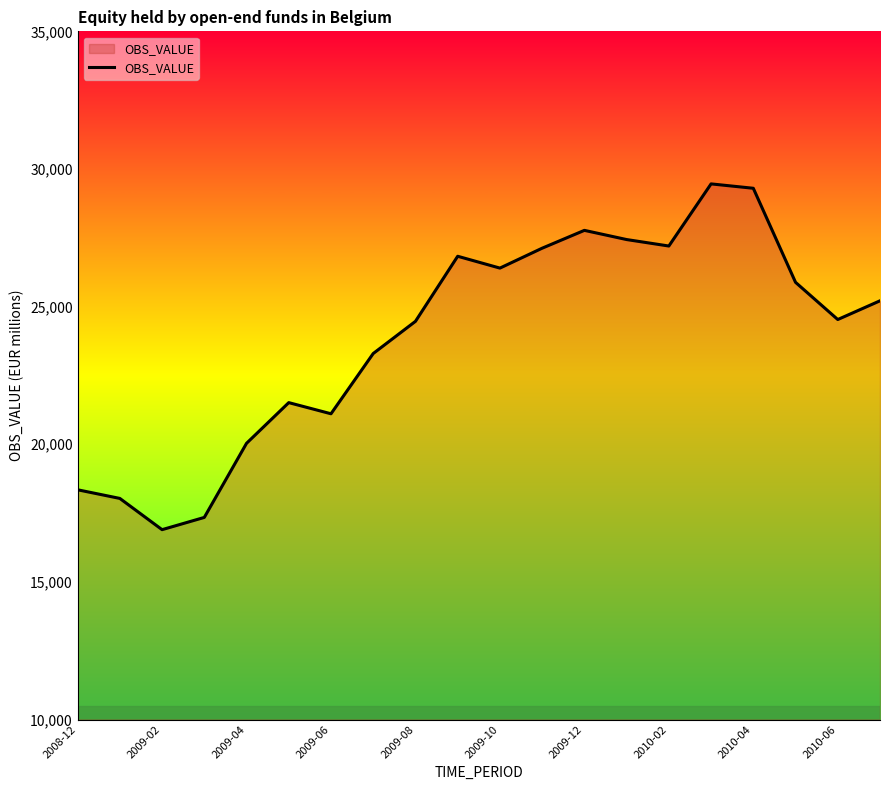

What is the maximum value shown in the chart?

29458